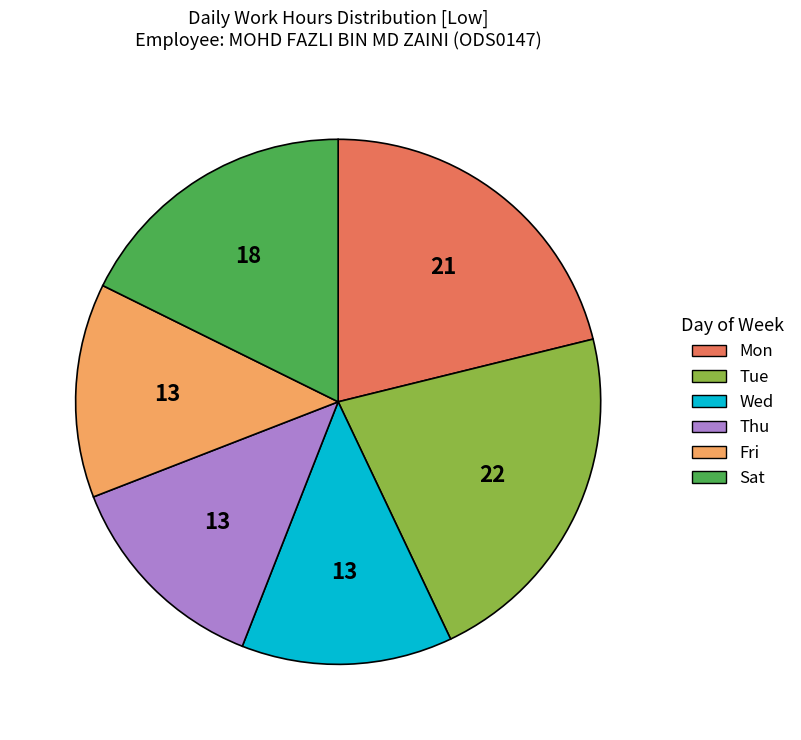

How many slices are in this pie chart?

6